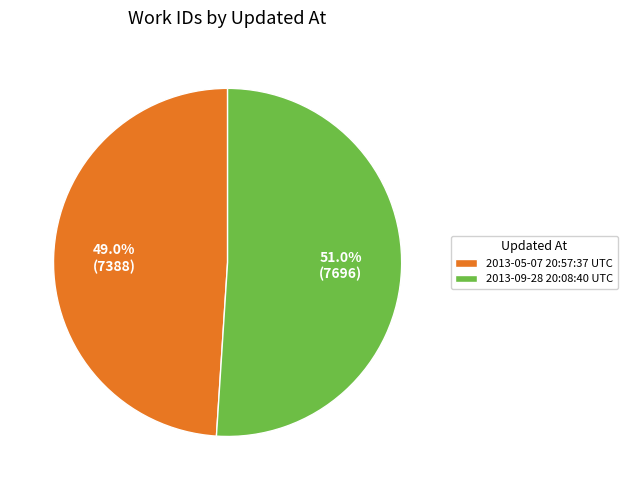

Is the sum of 2013-09-28 20:08:40 UTC and 2013-05-07 20:57:37 UTC greater than half?

Yes